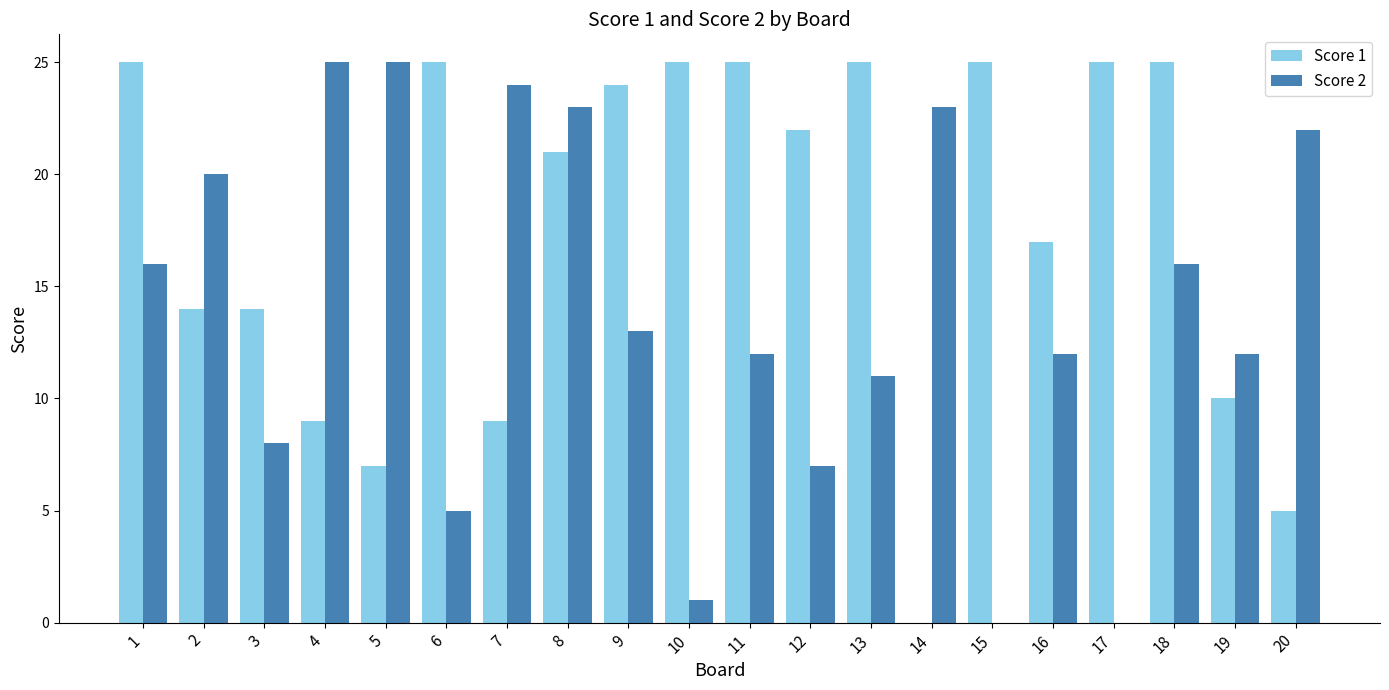

What is the sum of the Score 2 values at 20 and 18?

38